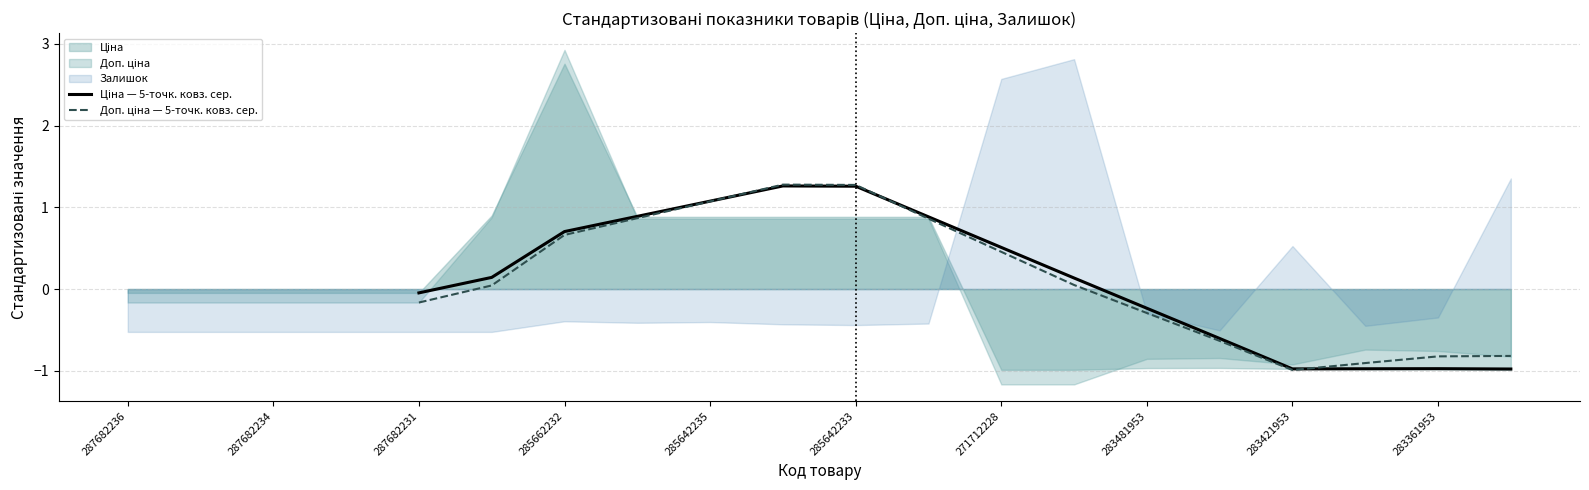

The value of Доп. ціна — 5-точк. ковз. сер. at 283421953 is -0.2. True or false?

False